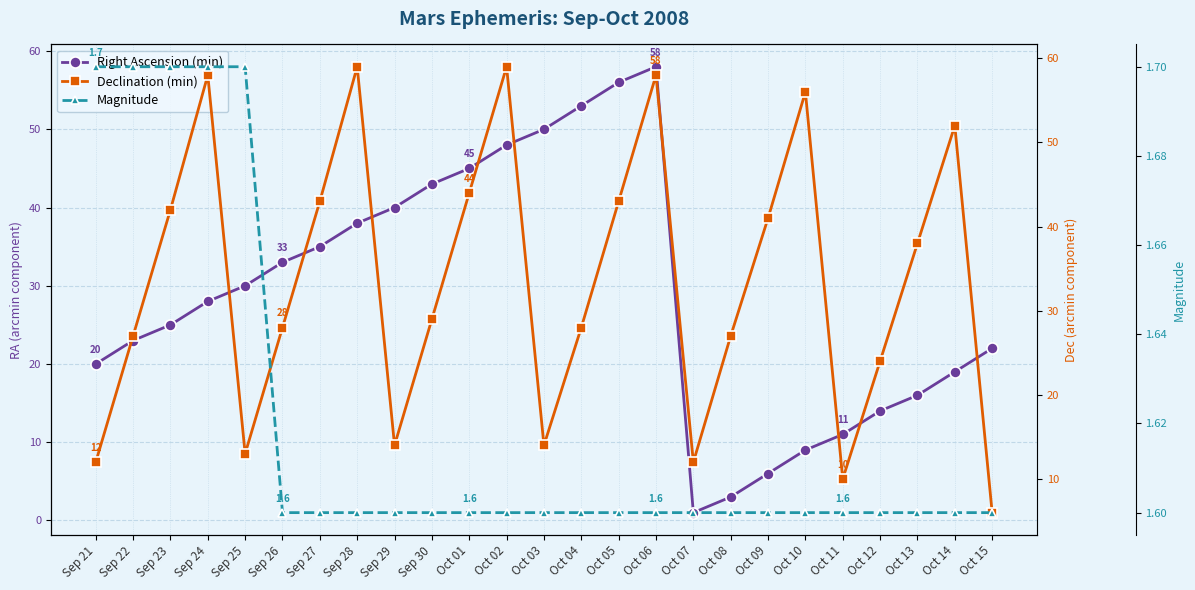

Rank the series by their maximum value, from lowest to highest.

Magnitude, Right Ascension (min), Declination (min)